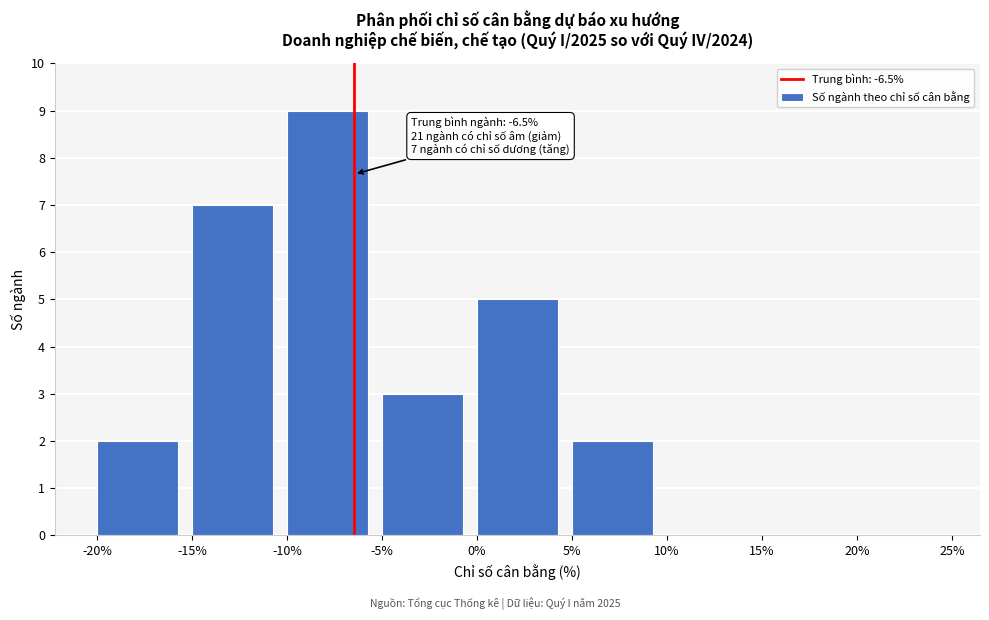

Which range on the x-axis has the tallest bar?

-10% to -5%